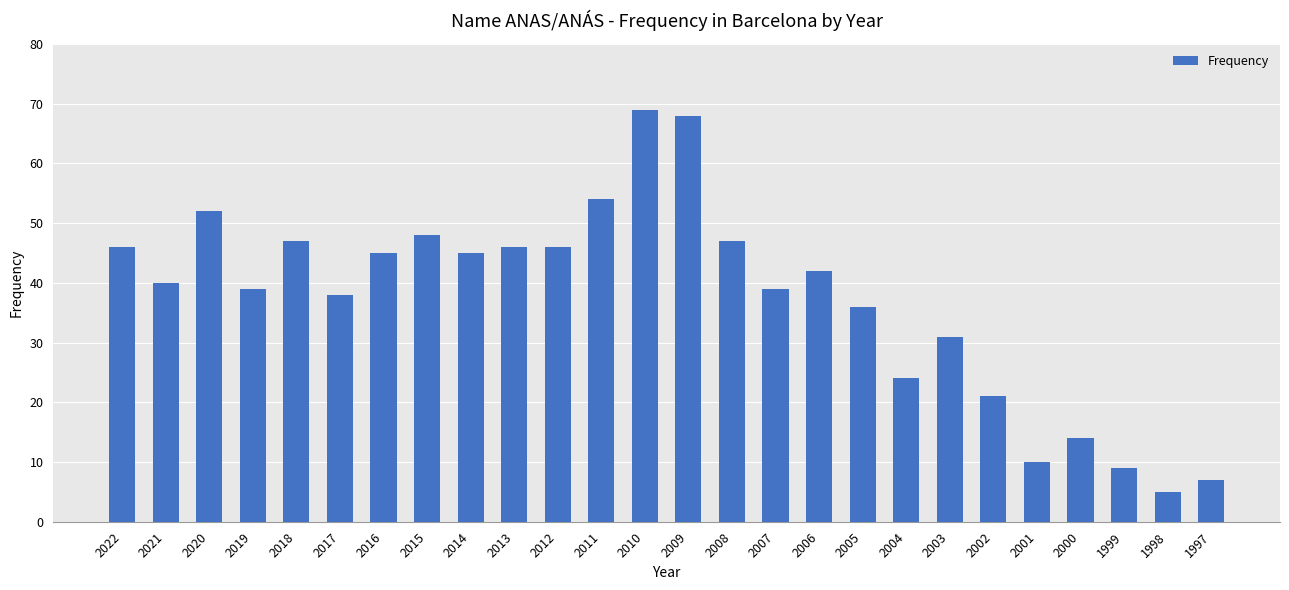

What is the change in value from 2011 to 2004?

-30